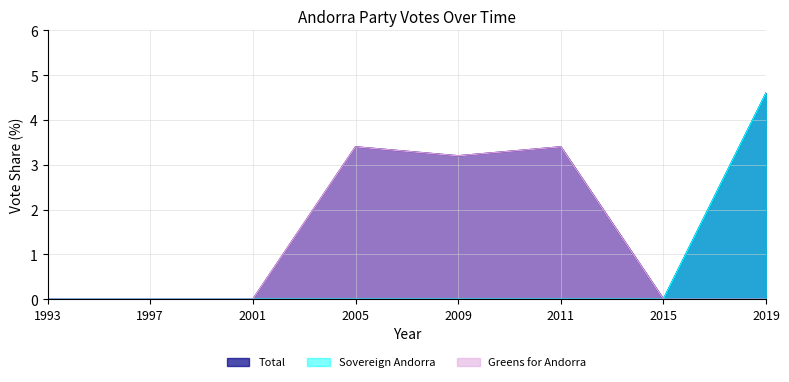

Where does the Total series first go above 3?

2005